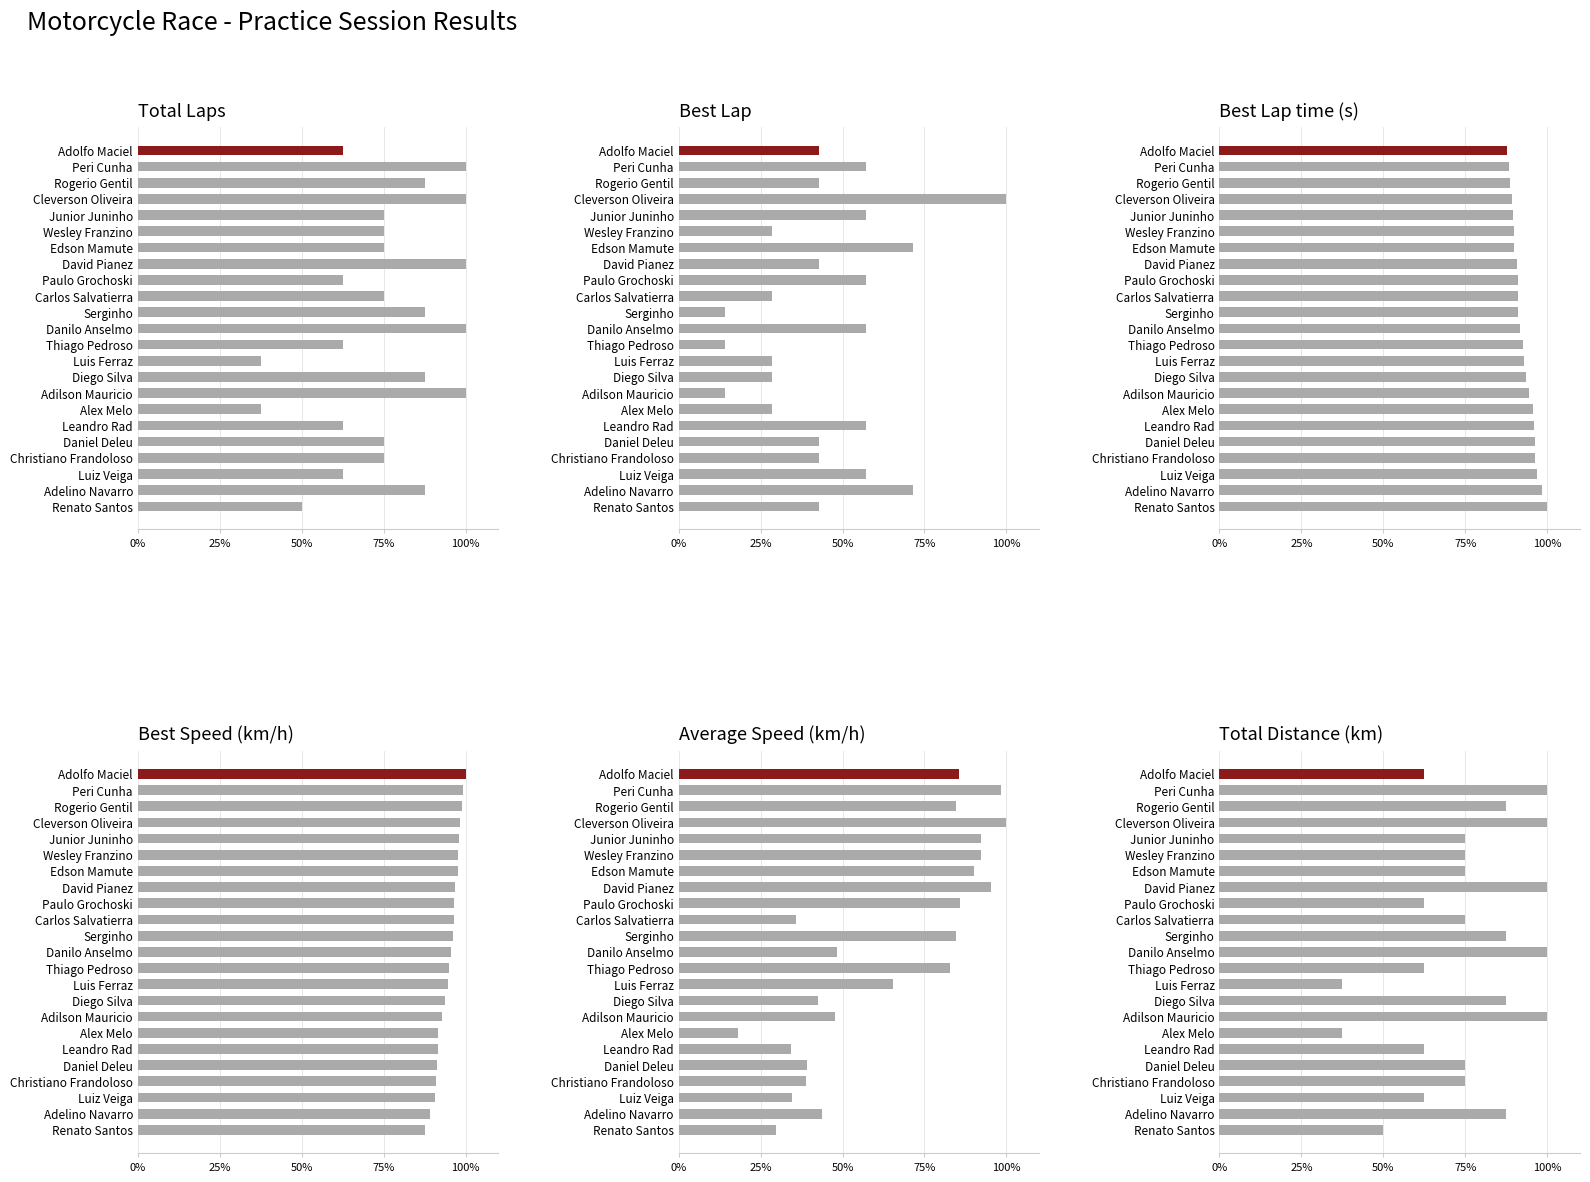

The Best Lap time (s) series shows 93.6 at Diego Silva. True or false?

True